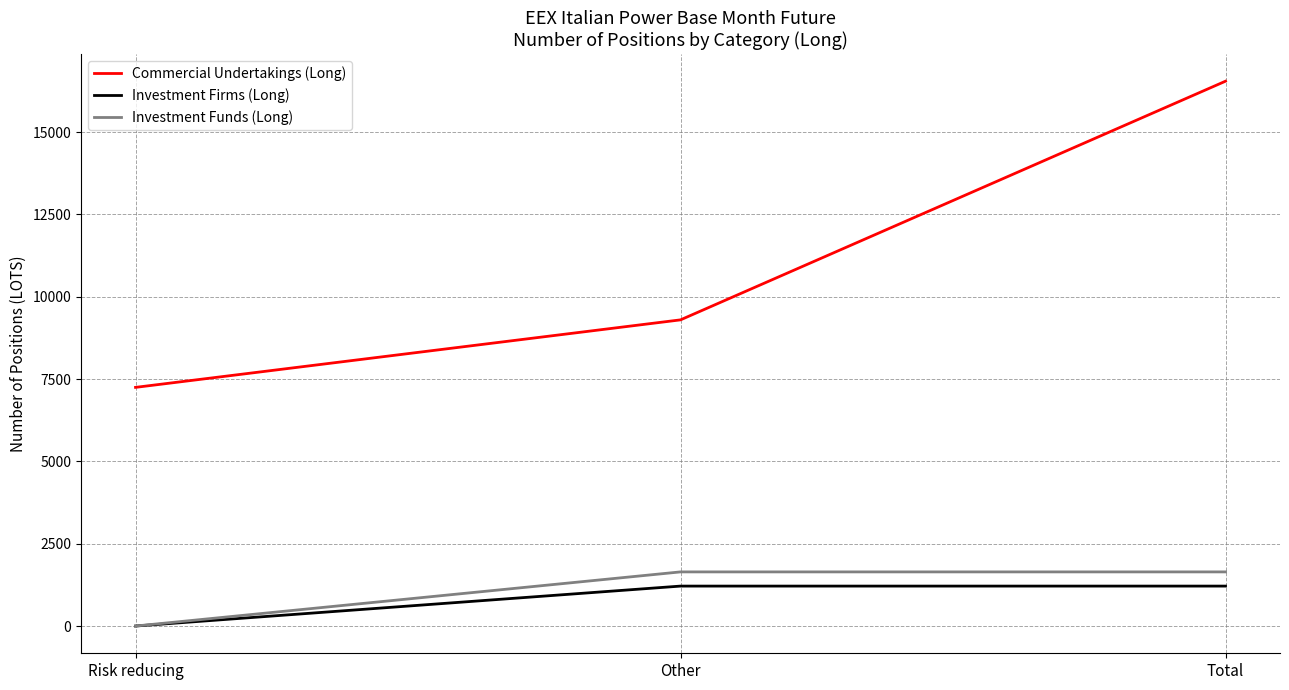

Is the value of Investment Firms (Long) at Risk reducing greater than the value of Investment Funds (Long) at Total?

No